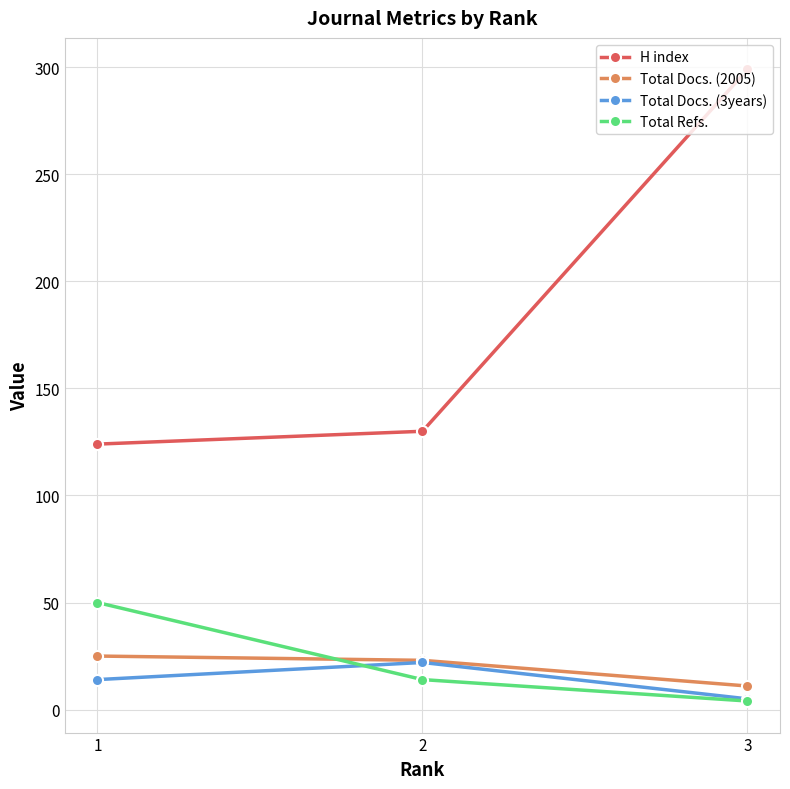

Reading left to right, transcribe all the data shown in this chart.

H index: 1=124	2=130	3=299
Total Docs. (2005): 1=25	2=23	3=11
Total Docs. (3years): 1=14	2=22	3=5
Total Refs.: 1=50	2=14	3=4